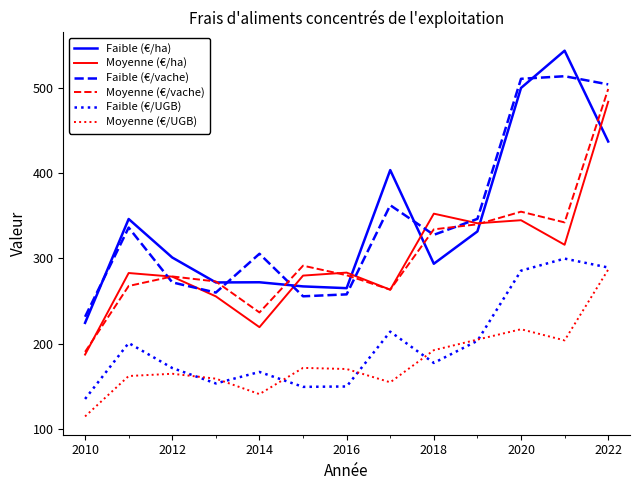

How many lines are shown in the chart?

6